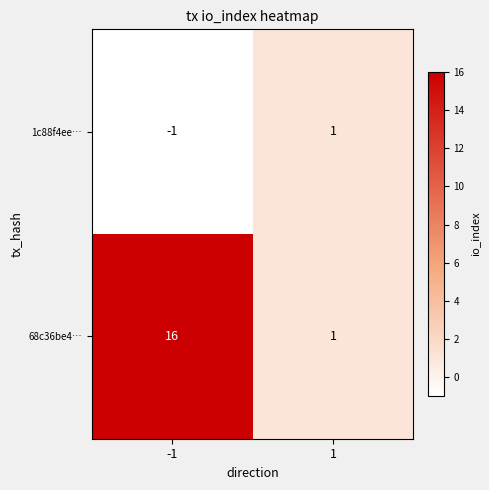

List the series in order of their overall mean, highest first.

68c36be4…, 1c88f4ee…